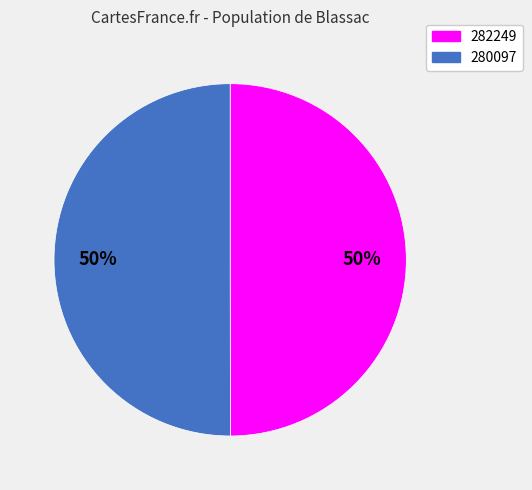

Is it true that 282249 is 50% of the pie?

True